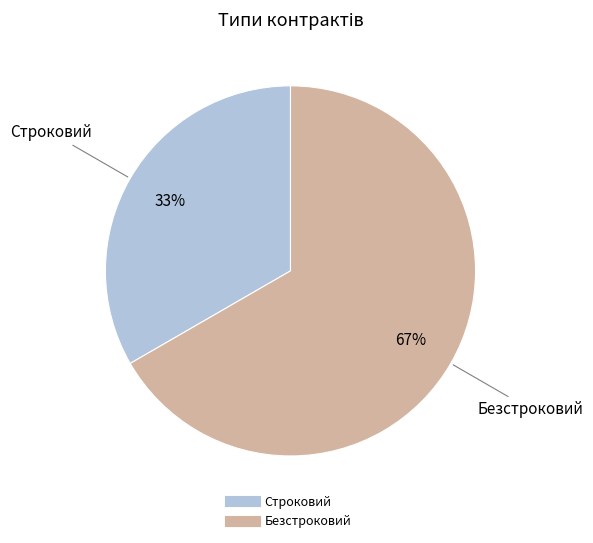

What is the ratio of the value at Безстроковий to the value at Строковий?

2.0